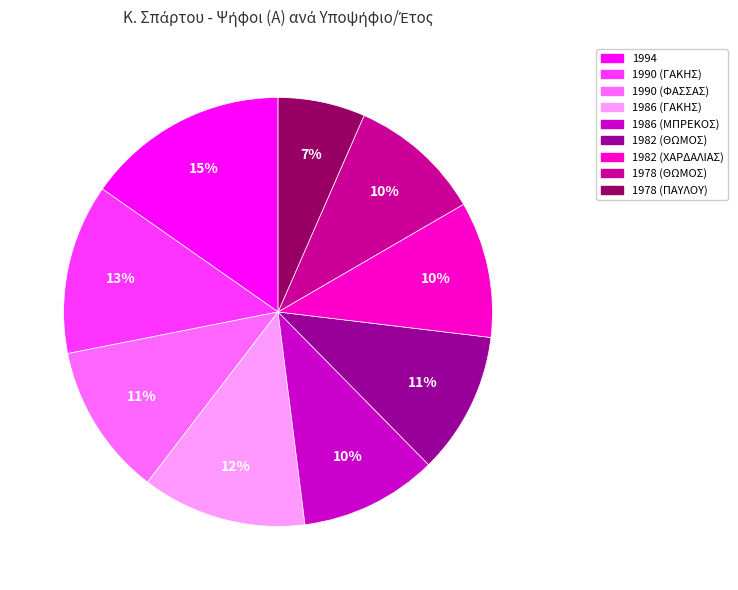

How many segments does this pie chart have?

9